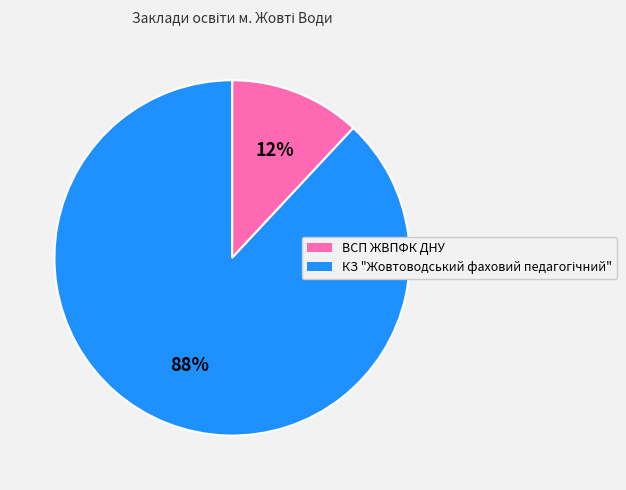

True or false: ВСП ЖВПФК ДНУ accounts for 12% of the total.

True